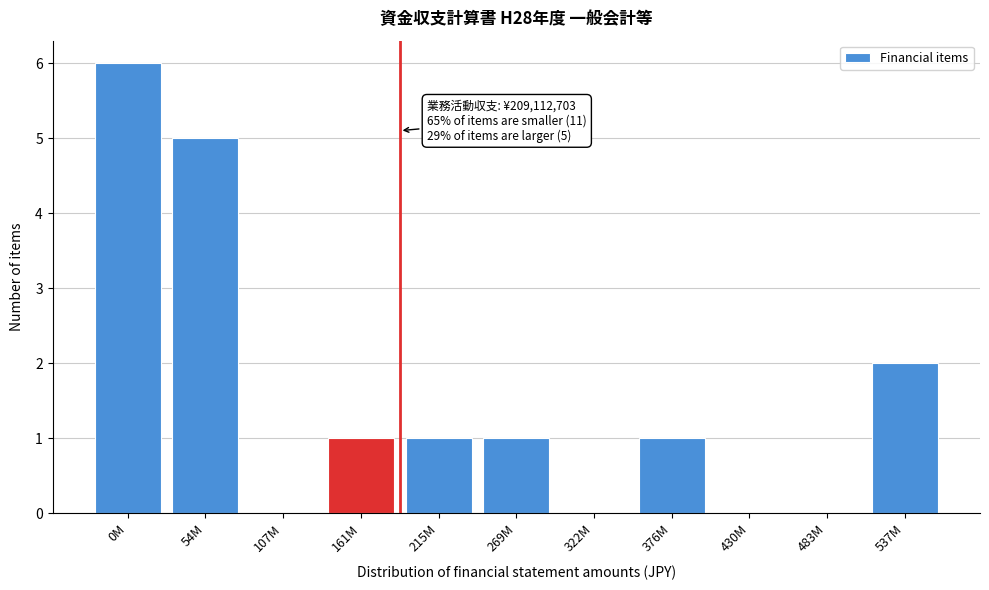

Reading left to right, list all the values displayed in this chart.

0M=6	54M=5	107M=0	161M=1	215M=1	269M=1	322M=0	376M=1	430M=0	483M=0	537M=2